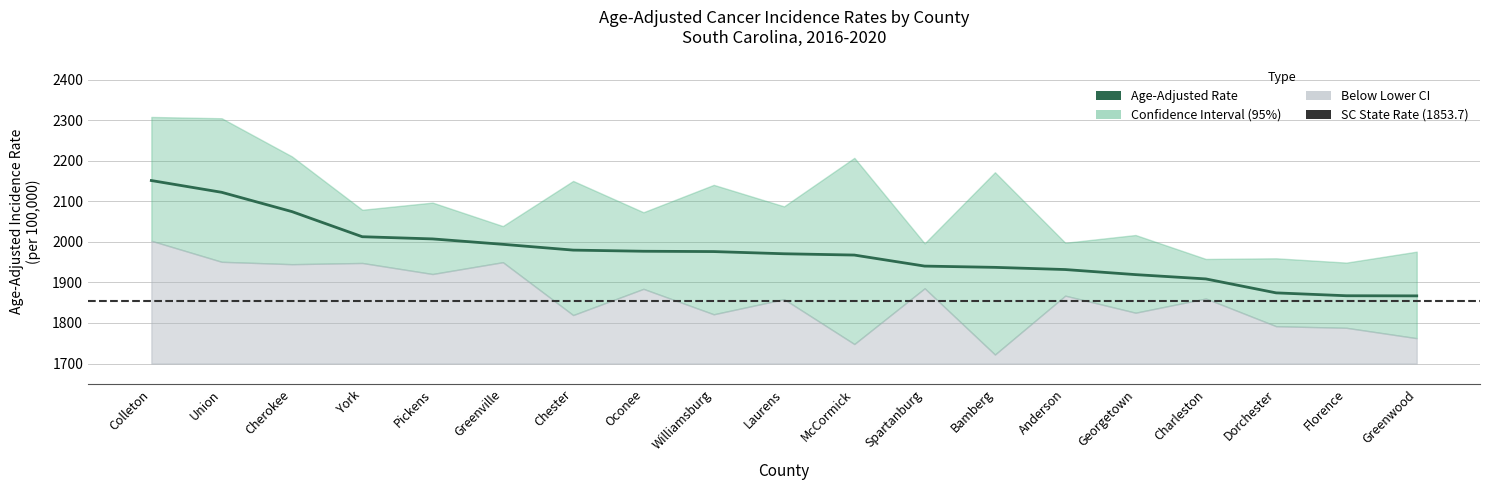

At which category does Upper CI reach its first local peak?

Pickens